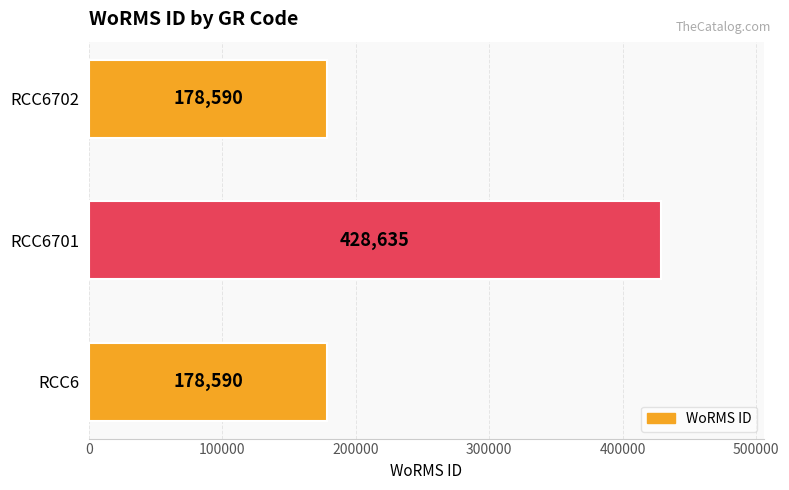

Does the chart contain any negative values?

No